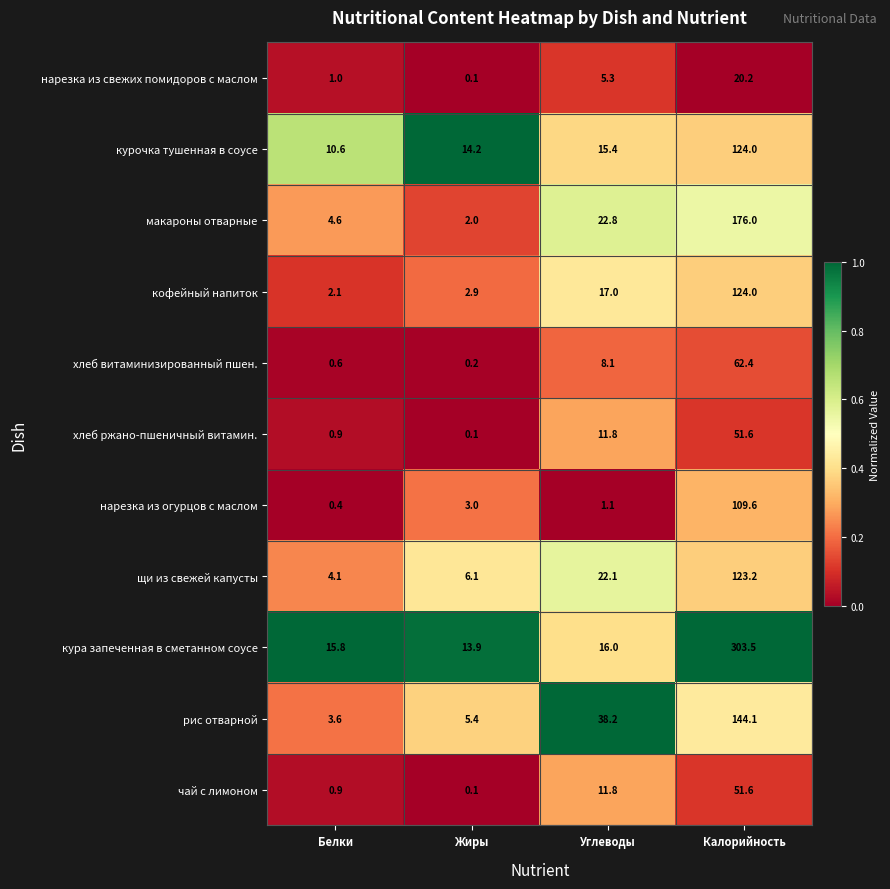

The value of курочка тушенная в соусе at Углеводы is 15.4. True or false?

True